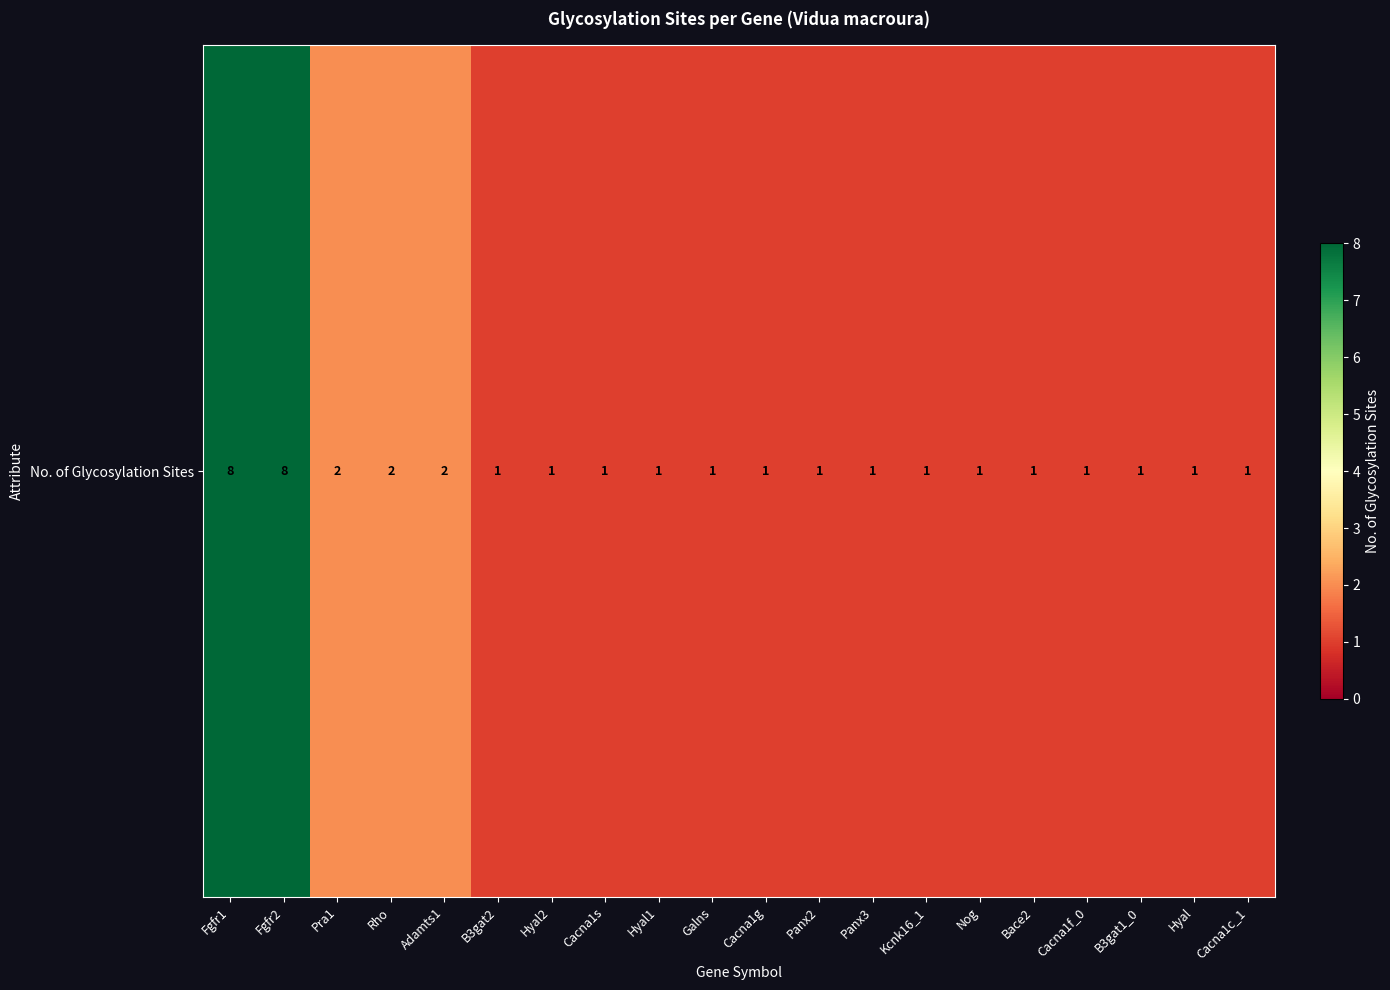

Rank the categories by value from highest to lowest.

Fgfr1, Fgfr2, Pra1, Rho, Adamts1, B3gat2, Hyal2, Cacna1s, Hyal1, Galns, Cacna1g, Panx2, Panx3, Kcnk16_1, Nog, Bace2, Cacna1f_0, B3gat1_0, Hyal, Cacna1c_1